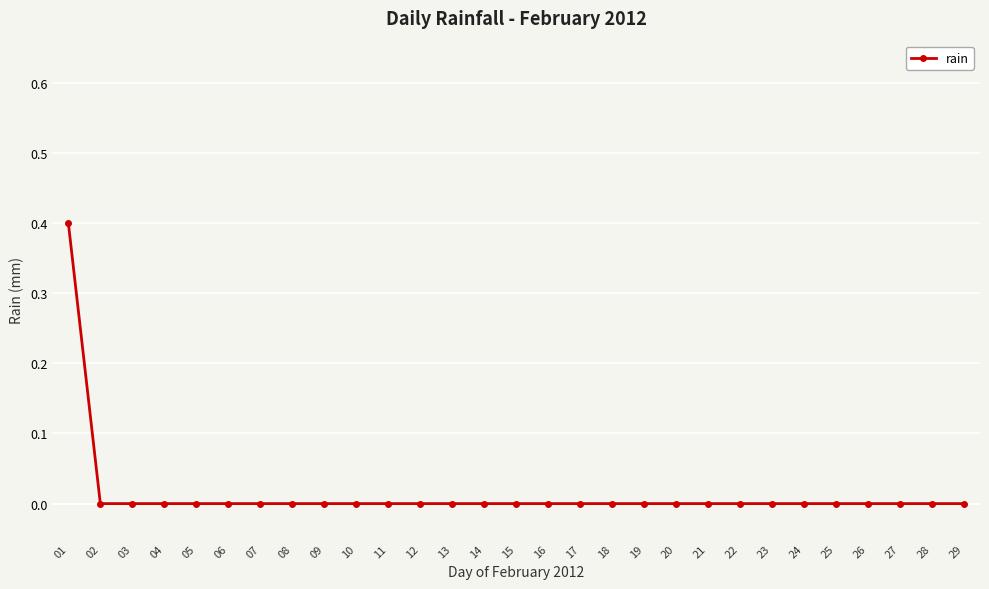

How many lines are shown in the chart?

1